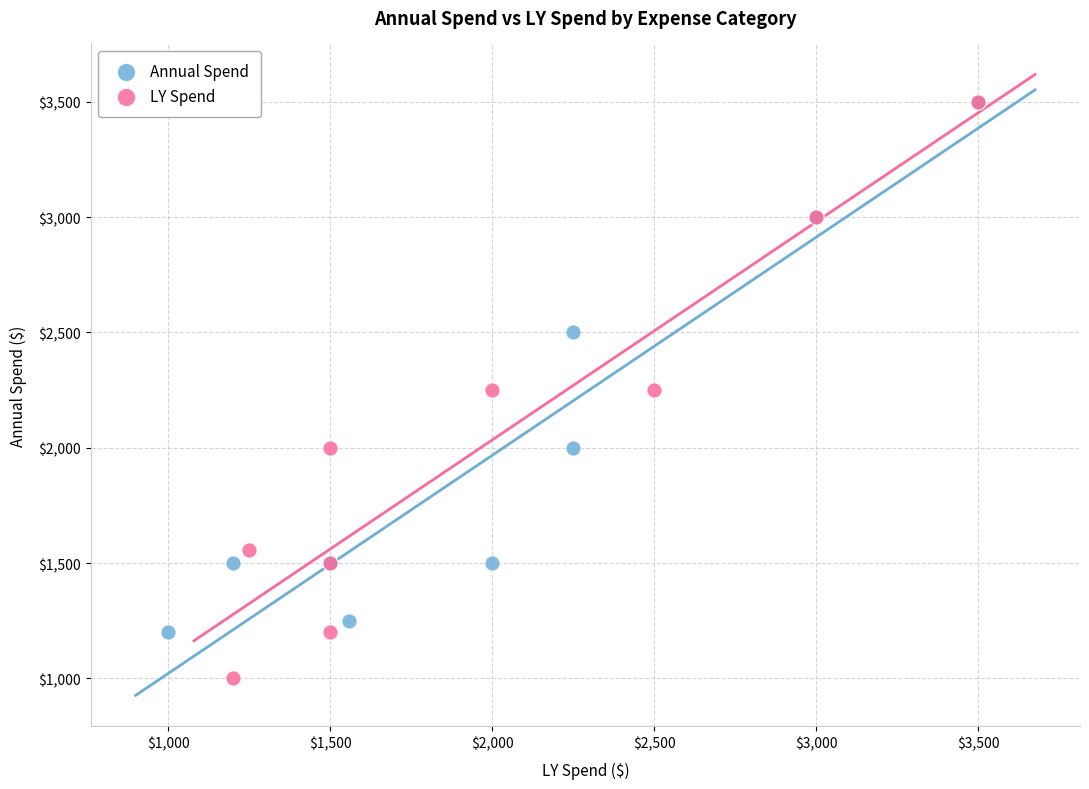

Which series contains the lowest Y value?

LY Spend